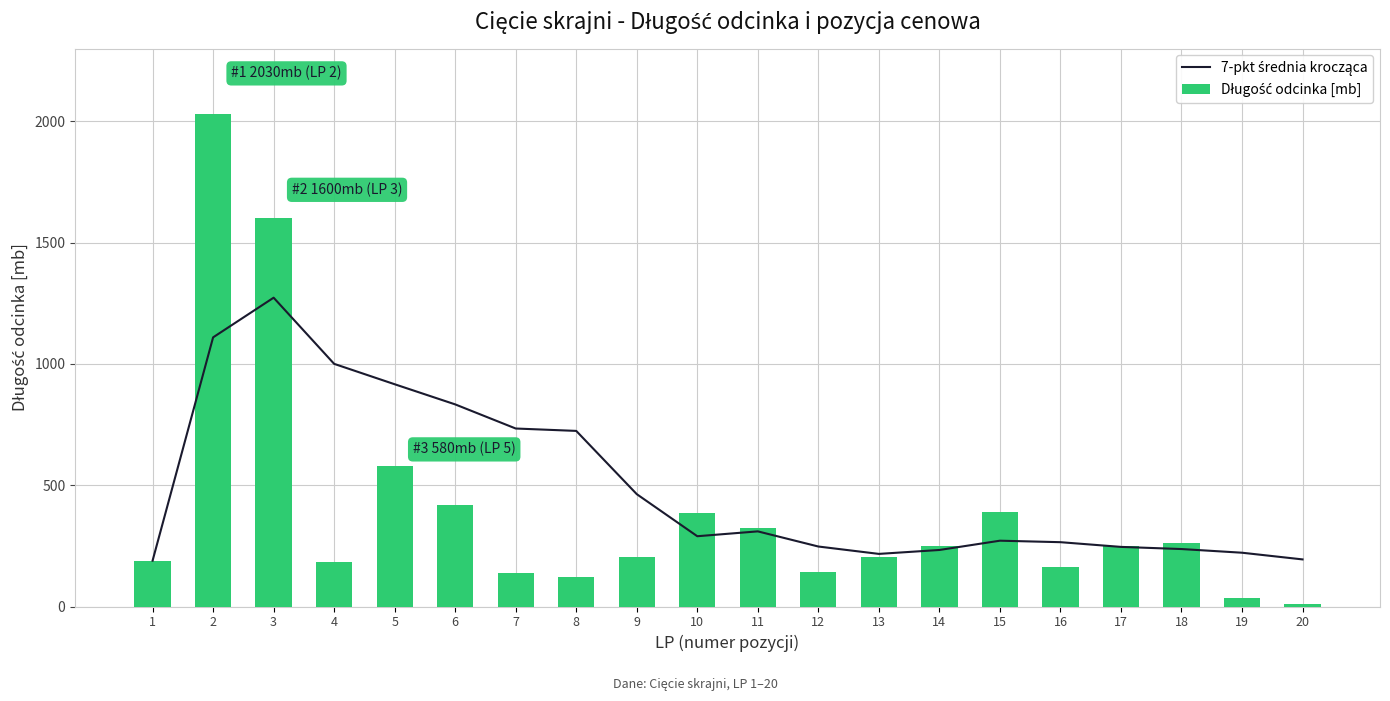

What is the sum of the Długość odcinka [mb] values at 4 and 3?

1782.0